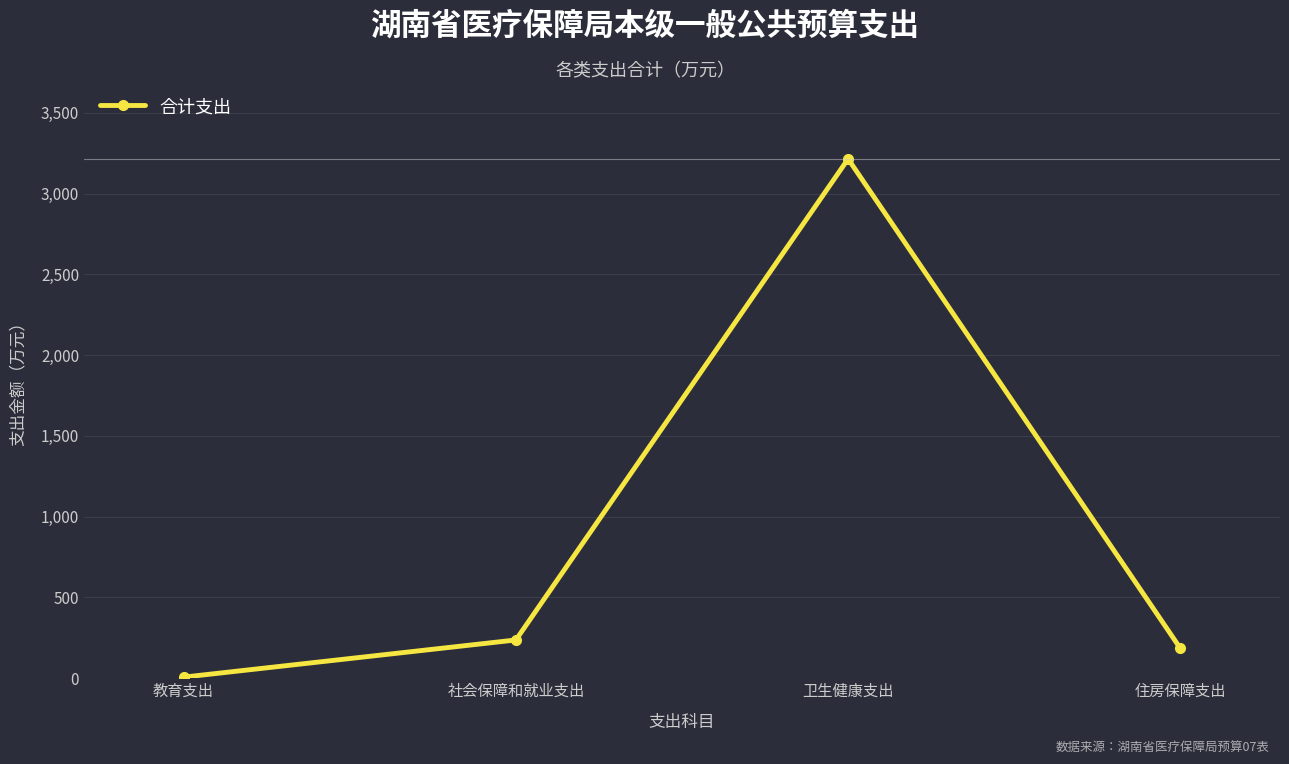

The value at 卫生健康支出 is 3215.1. True or false?

True